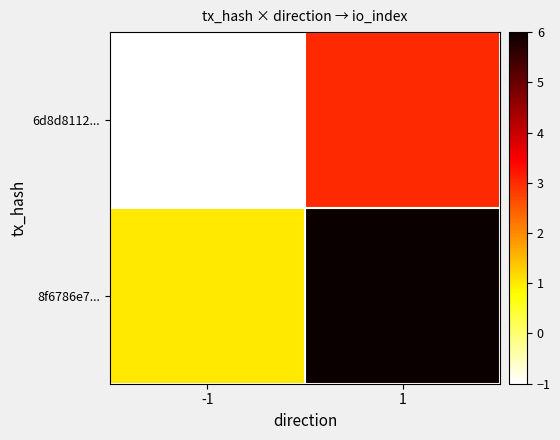

Which series has the largest total across all categories?

8f6786e7...